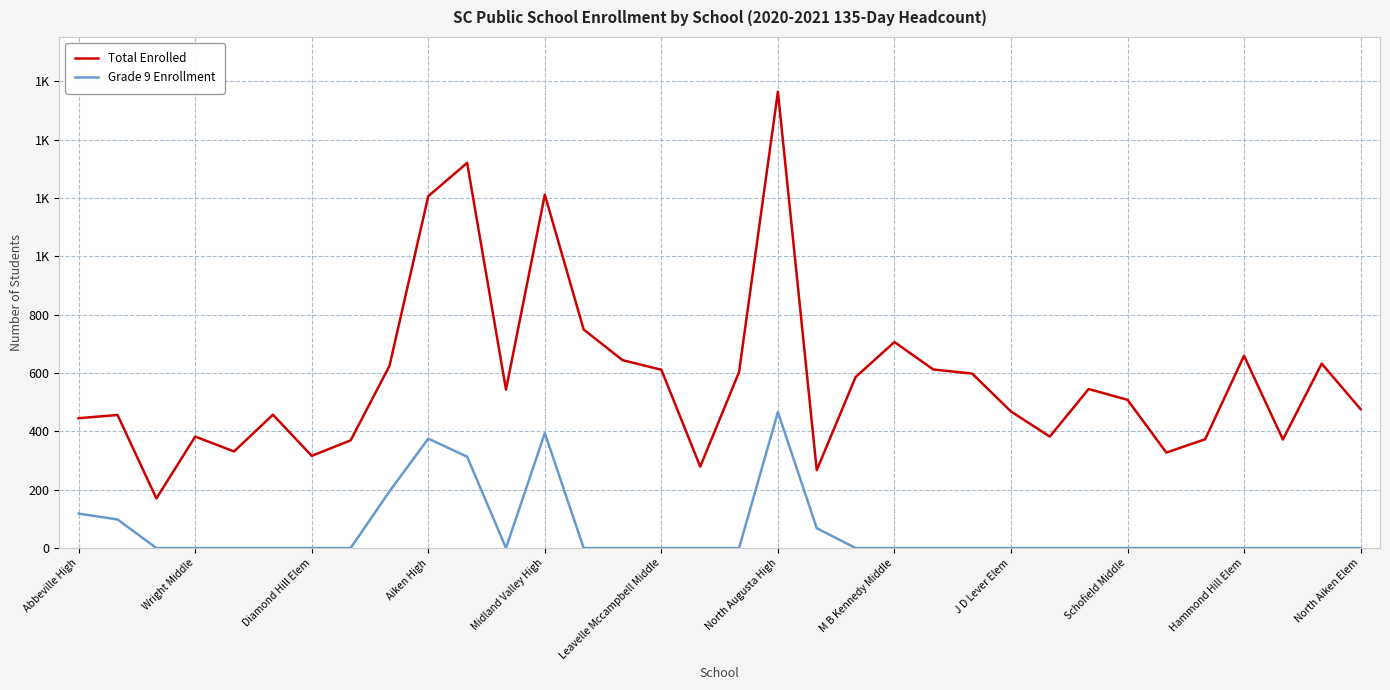

What are all the series names shown in the legend?

Total Enrolled, Grade 9 Enrollment